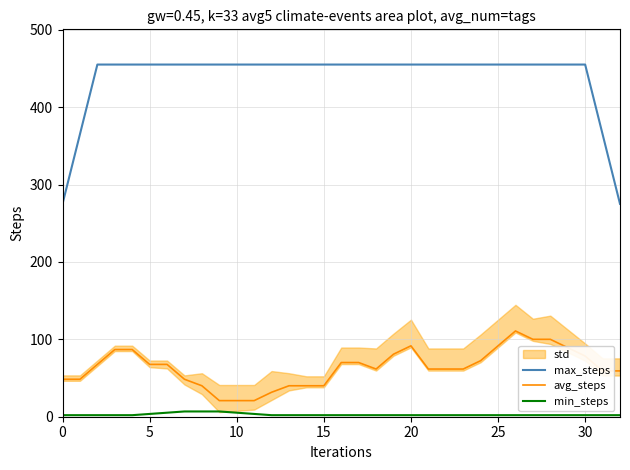

What is the minimum value for avg_steps?

20.8